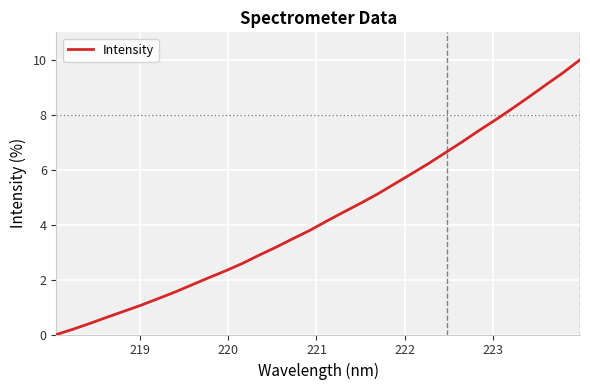

What is the greatest value displayed?

10.0